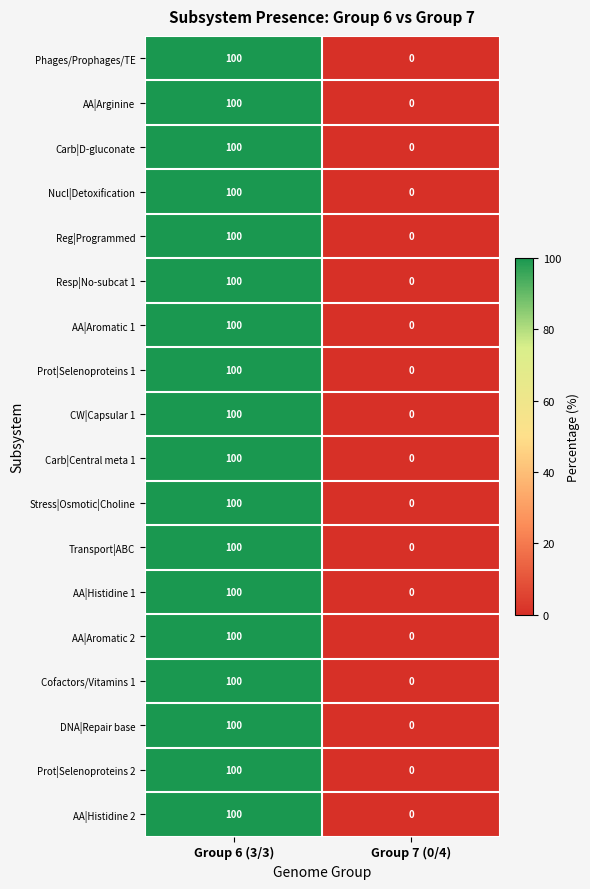

Rank the categories by Carb|D-gluconate value from highest to lowest.

Group 6 (3/3), Group 7 (0/4)